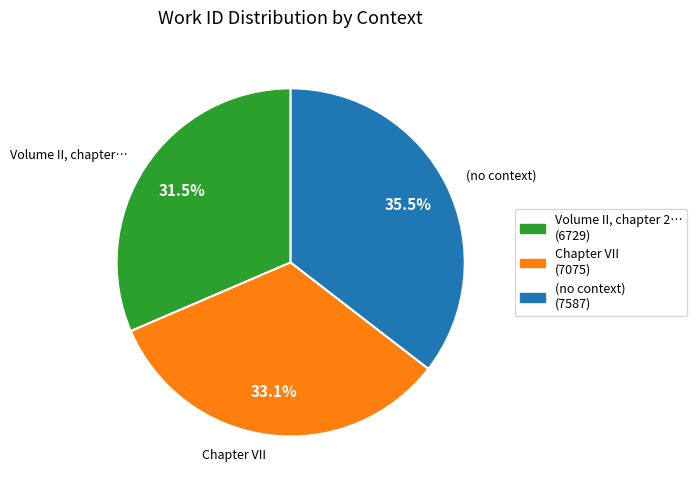

Which category has the smallest portion of the pie?

Volume II, chapter…